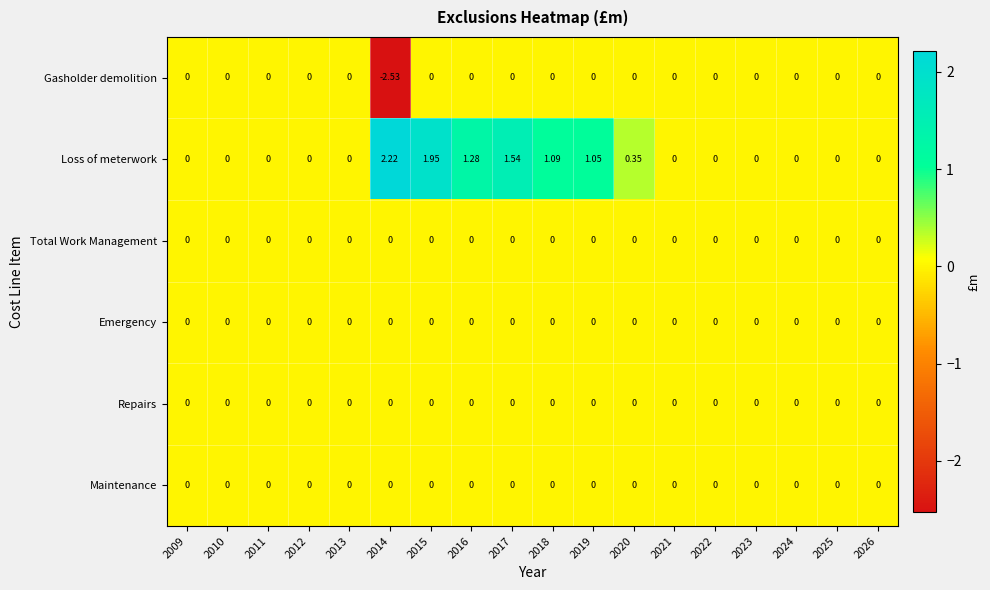

Which series changed the most between 2018 and 2024?

Loss of meterwork